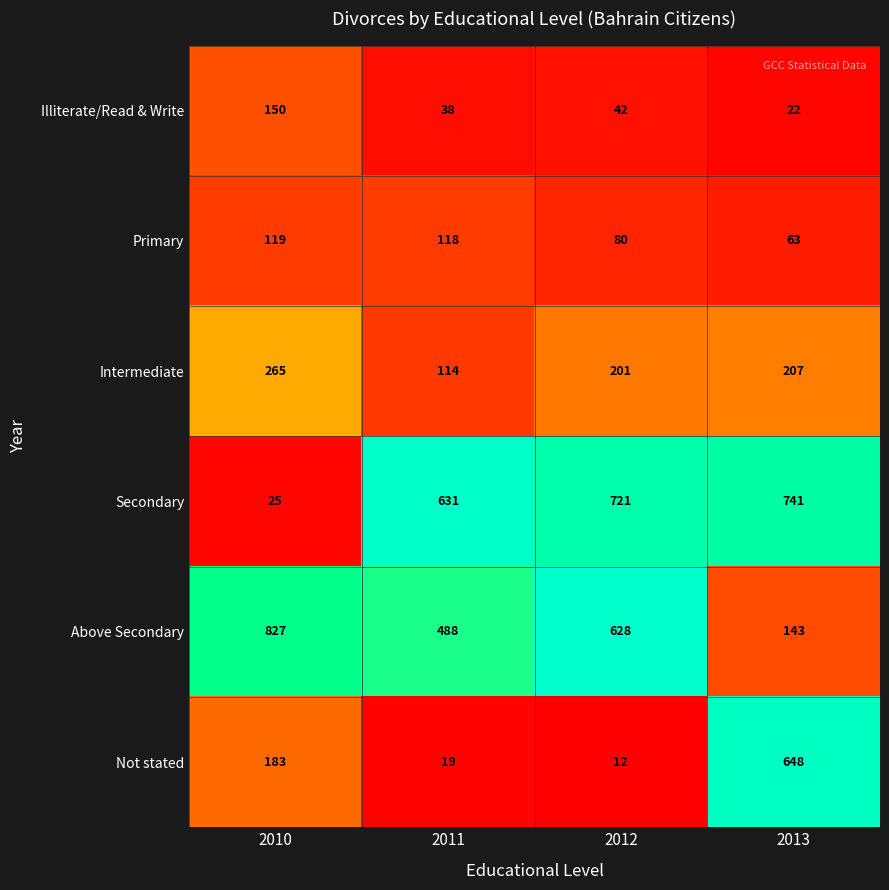

At which category is the sum across all series the highest?

2013